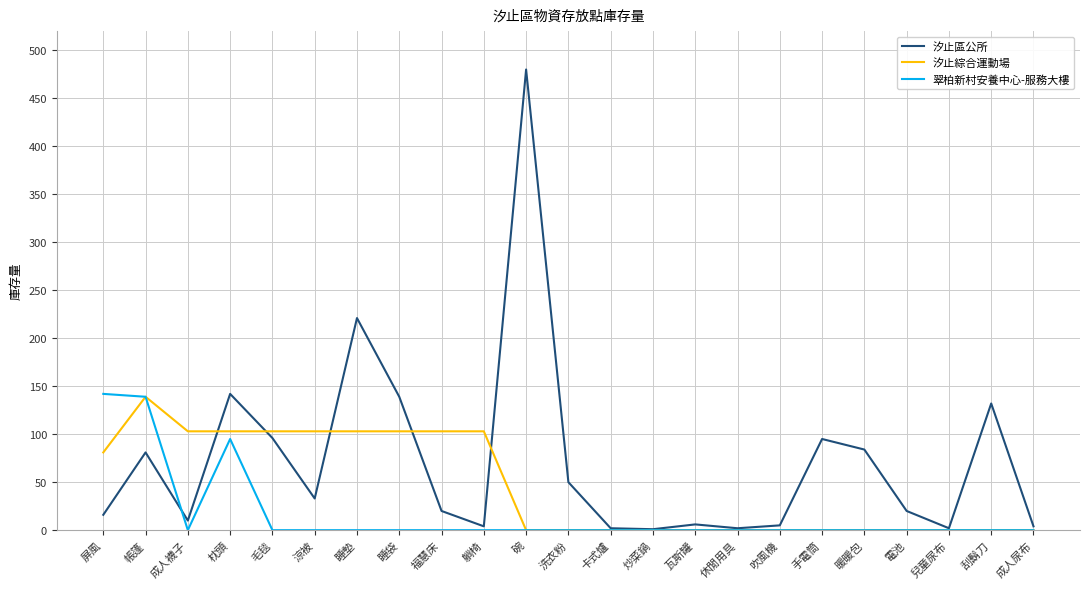

Where is 汐止綜合運動場 nearest to the value 69?

屏風